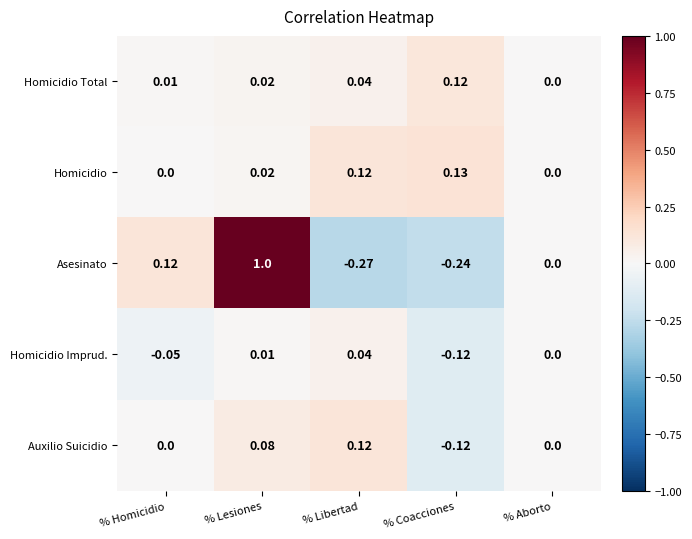

Where does the Homicidio Imprud. series first go above 0?

% Lesiones